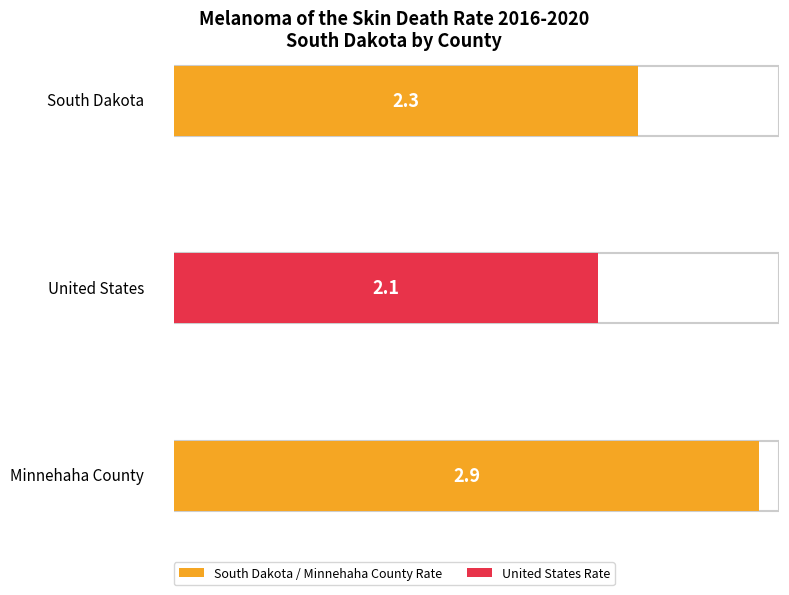

Which category has the highest value across all series?

Minnehaha County